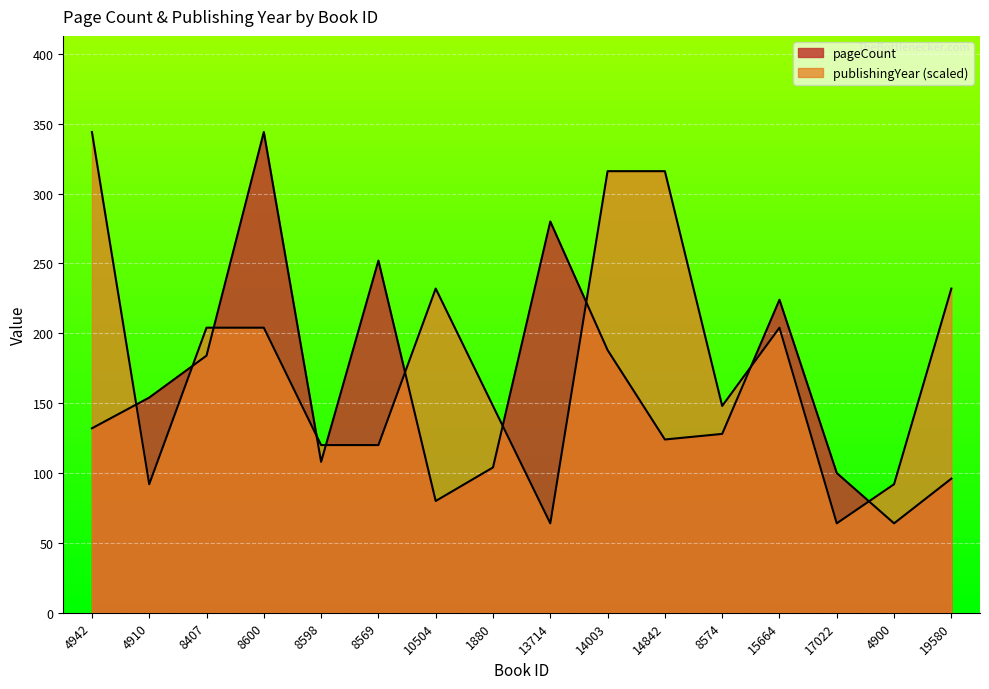

Reading left to right, transcribe all the data shown in this chart.

pageCount: 132	154	184	344	108	252	80	104	280	188	124	128	224	100	64	96
publishingYear: 344	92	204	204	120	120	232	148	64	316	316	148	204	64	92	232